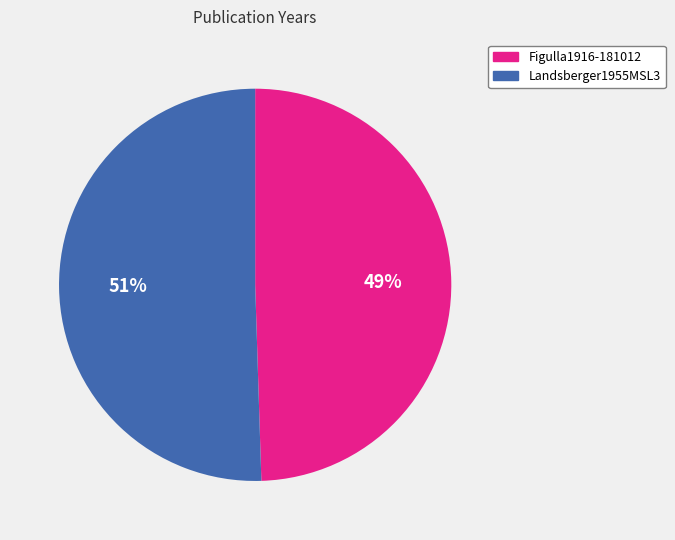

Which slice is the largest?

Landsberger1955MSL3